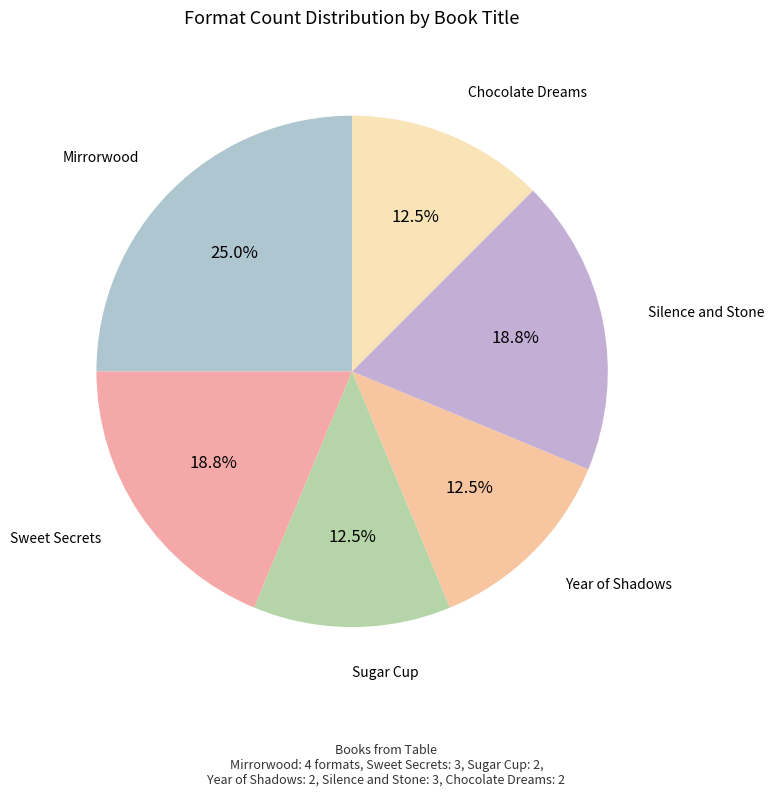

Count the number of slices in the pie.

6